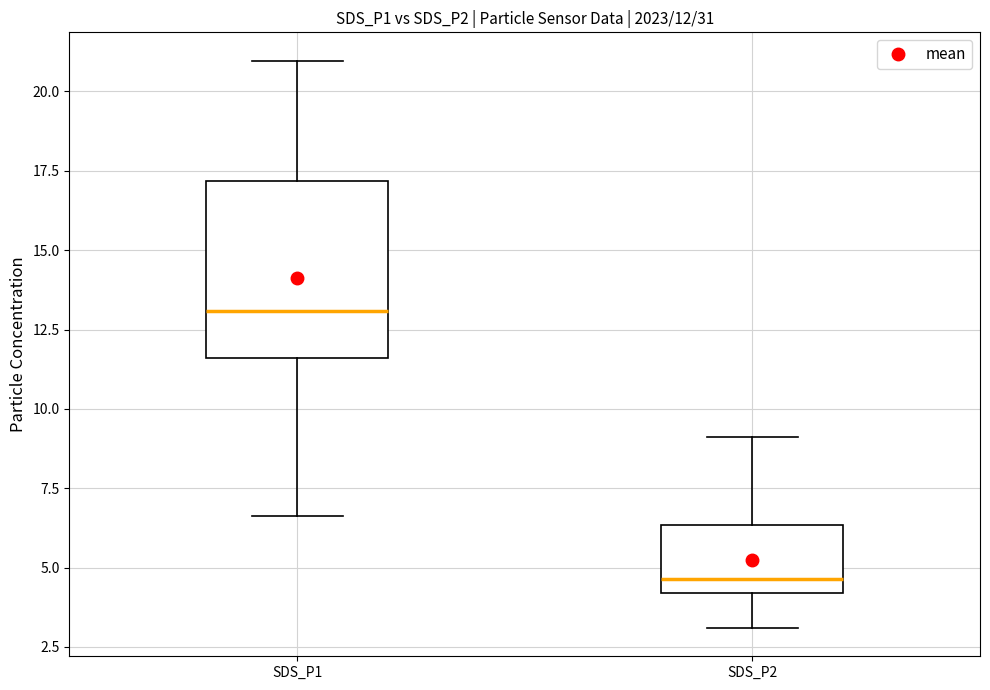

Comparing the boxes themselves (not the whiskers), which one is the tallest?

SDS_P1